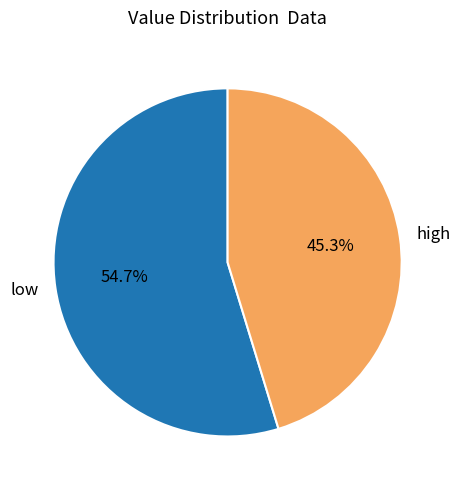

Which category has the smallest portion of the pie?

high